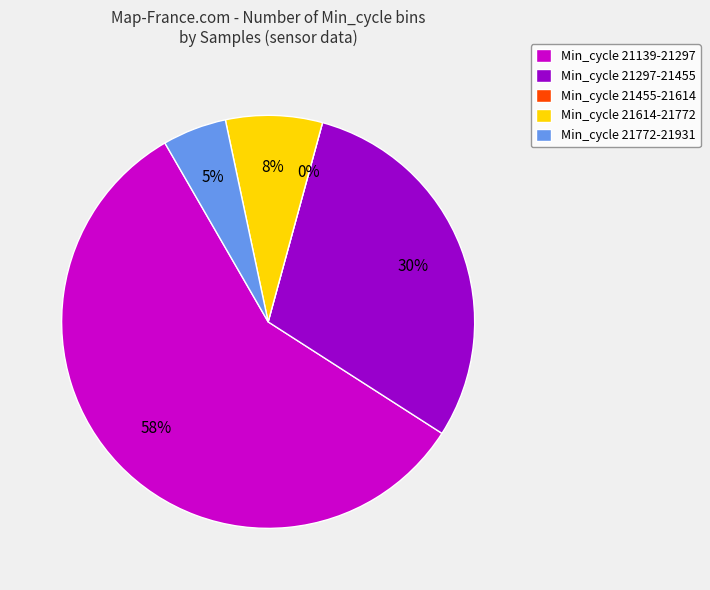

Is it true that 79 is 1% of the pie?

False